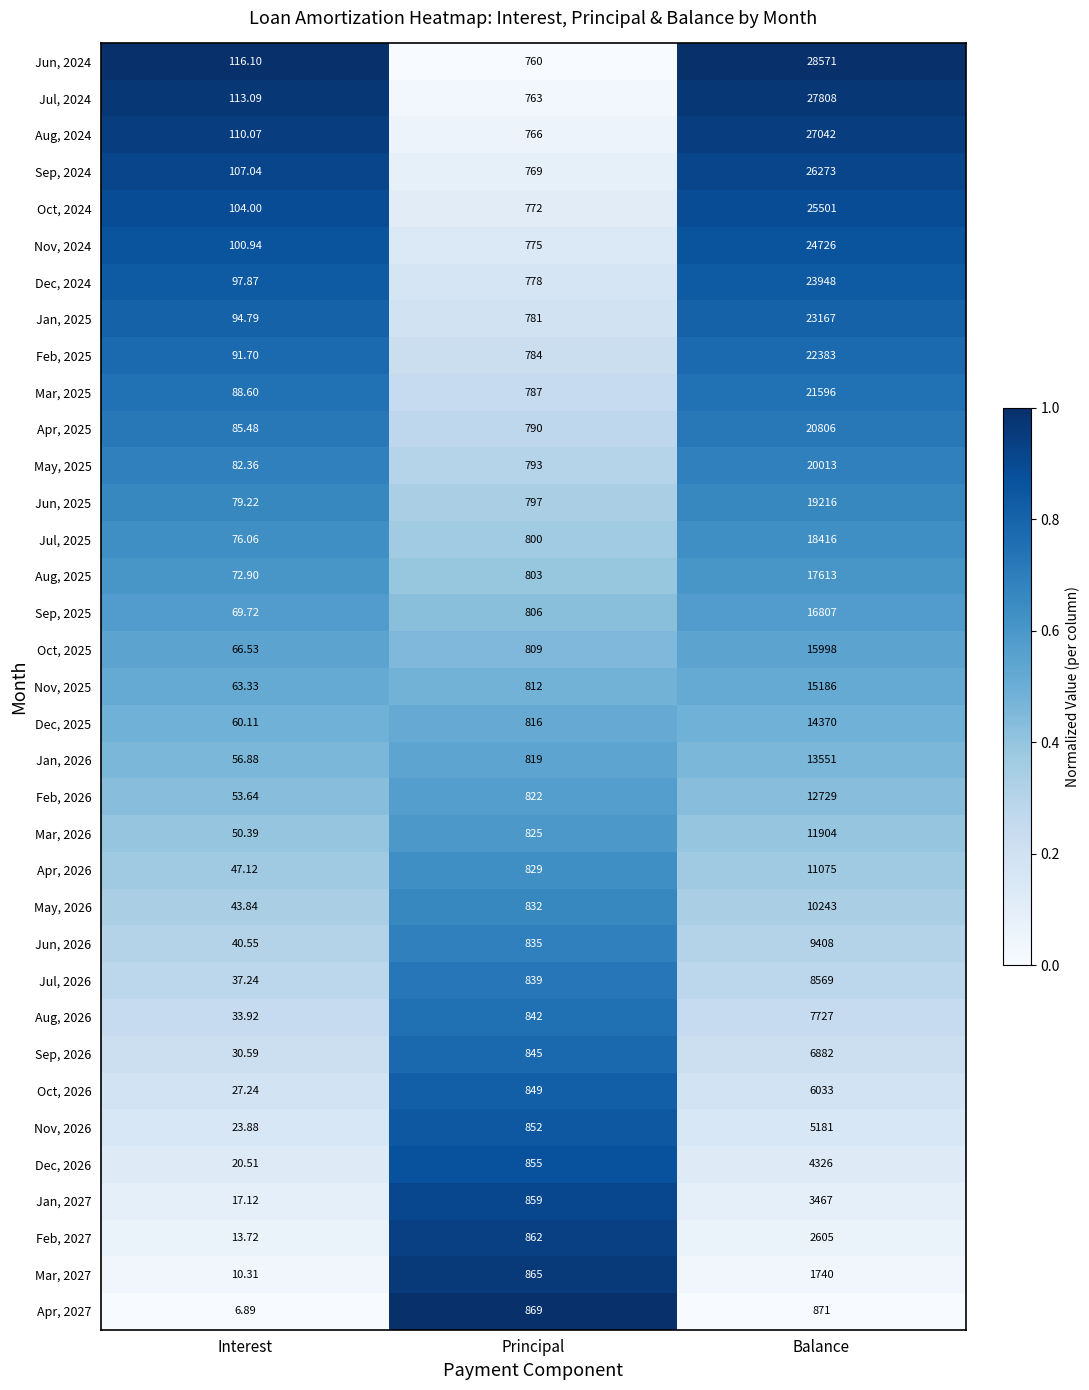

What is the spread (max minus min) of values at Principal?

109.0